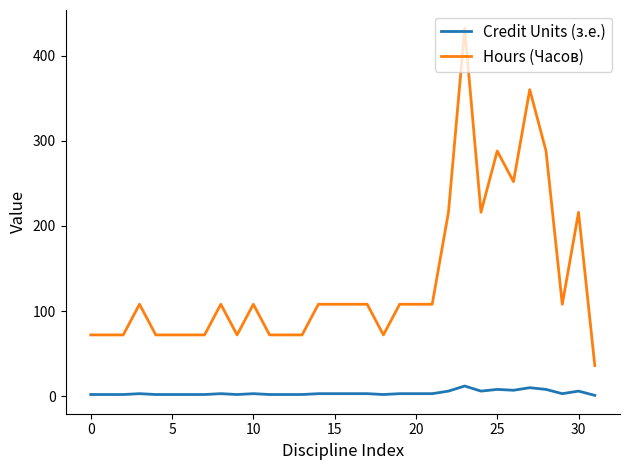

What is the highest value of the Credit Units (з.е.) series?

12